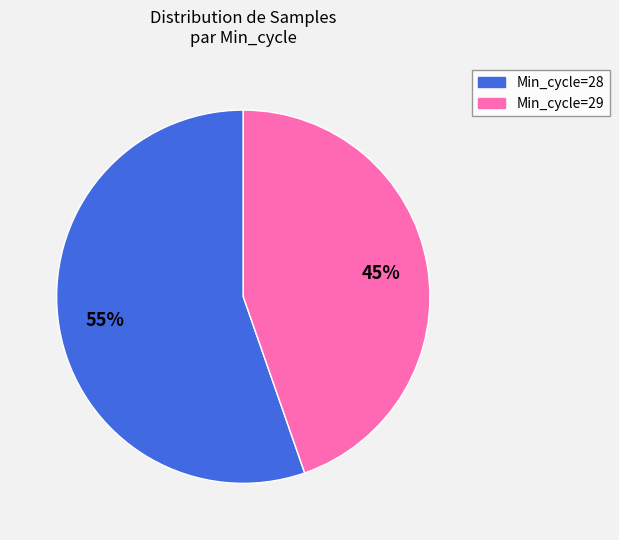

To the nearest percent, what is the average slice percentage?

50%